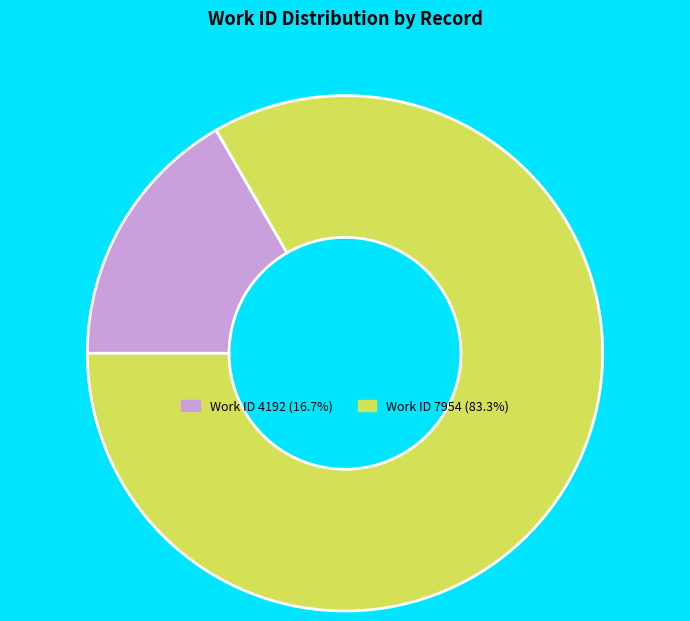

Does any single category account for the majority?

Yes